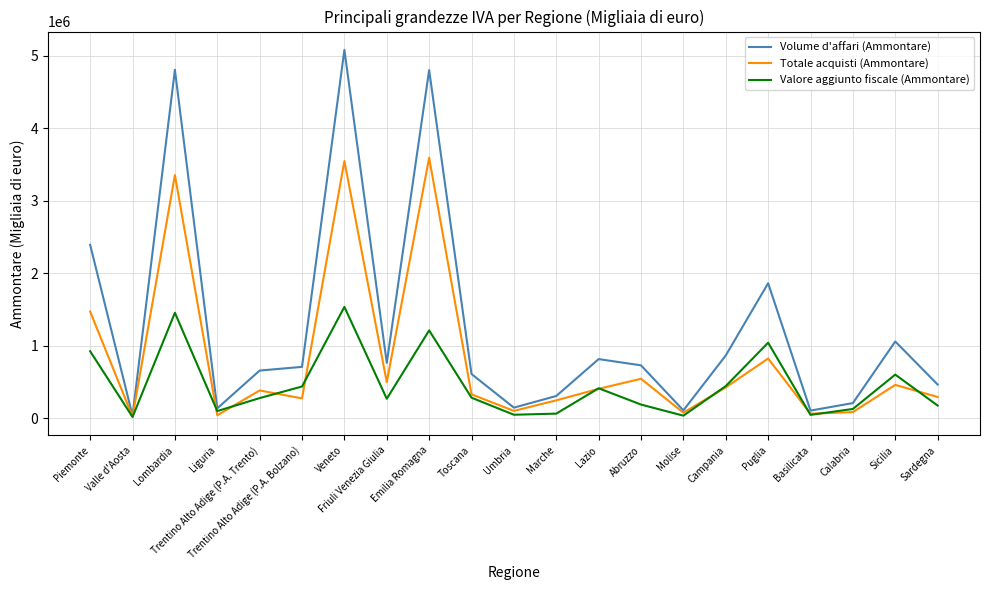

Which series has the widest spread of values?

Volume d'affari (Ammontare)